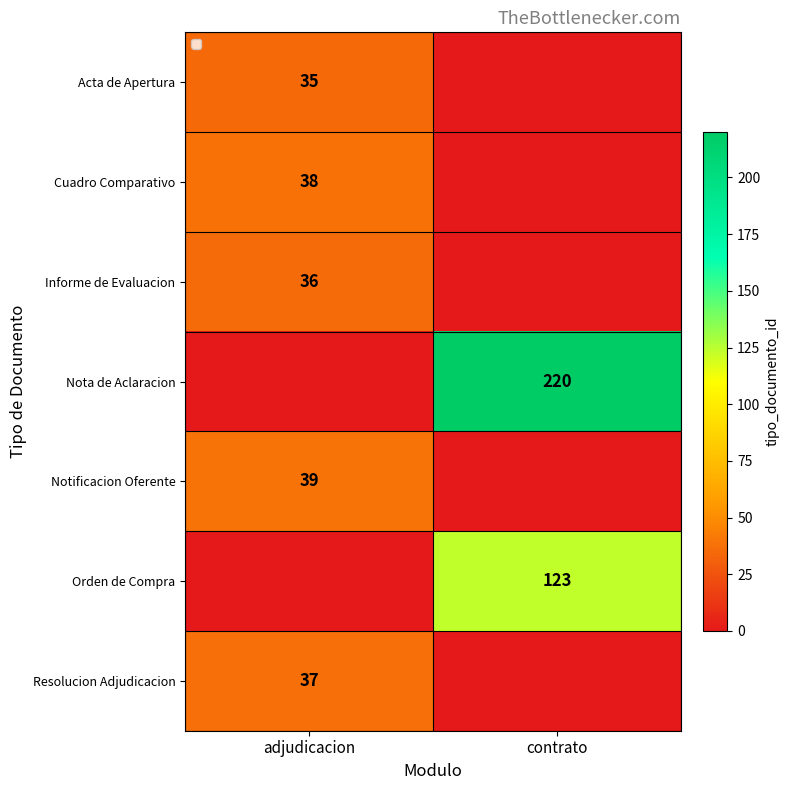

The value of Nota de Aclaracion at contrato is 52. True or false?

False